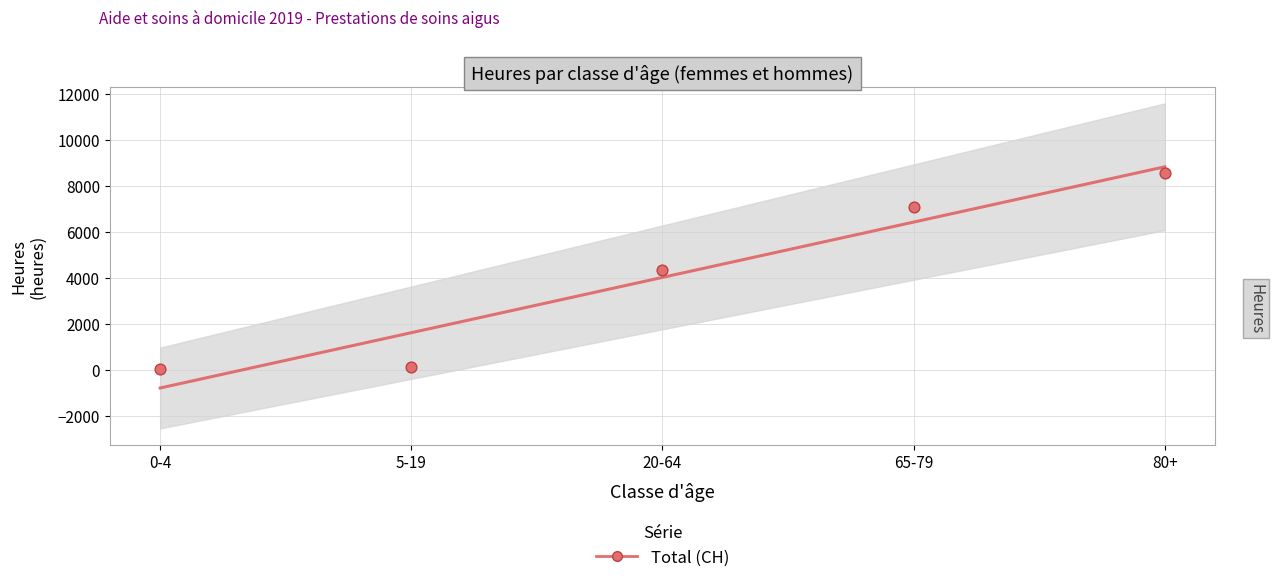

What is the range of Y values (max minus min)?

8539